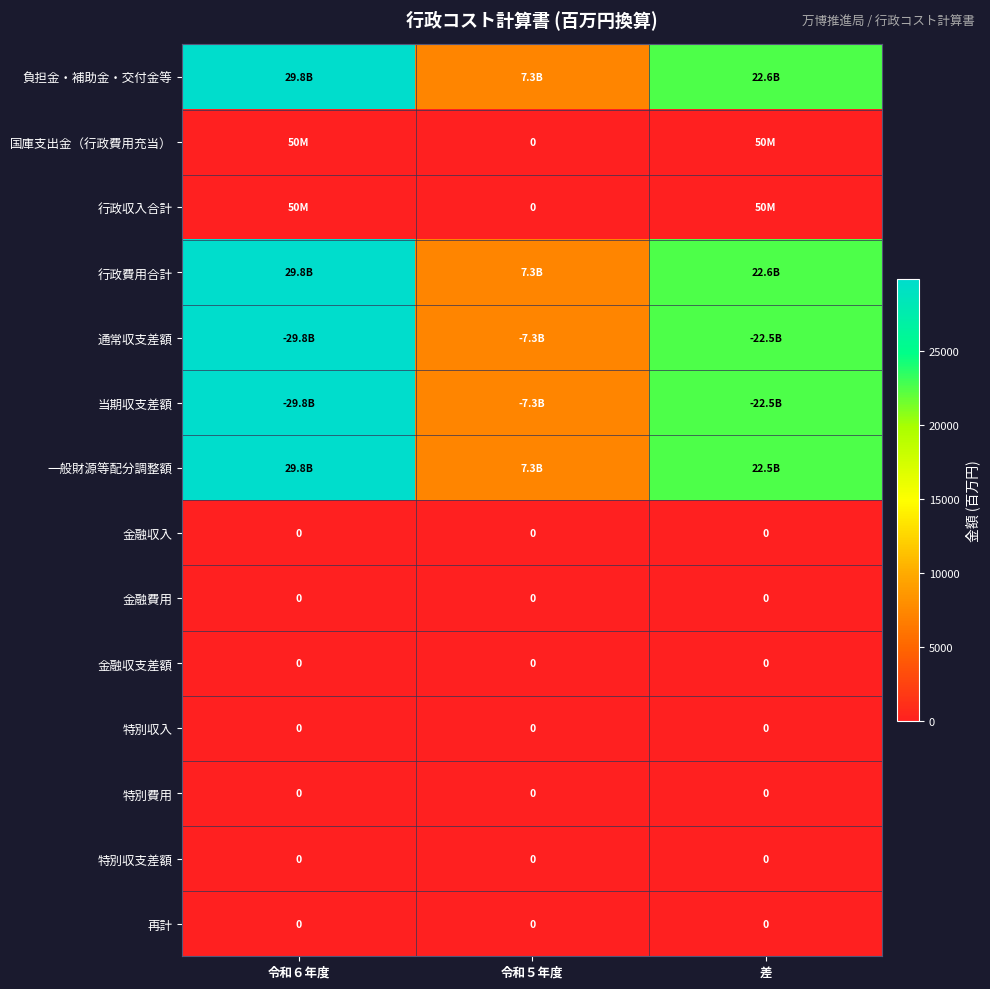

The value of 国庫支出金（行政費用充当） at 差 is 50.0. True or false?

True